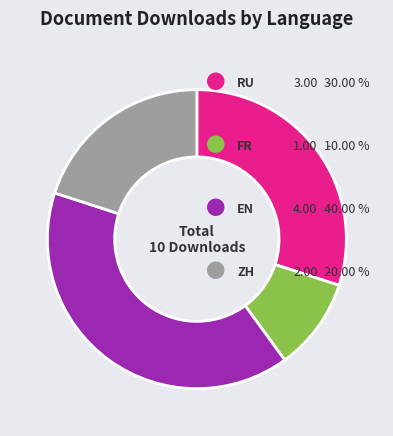

Is there a majority slice in this chart?

No